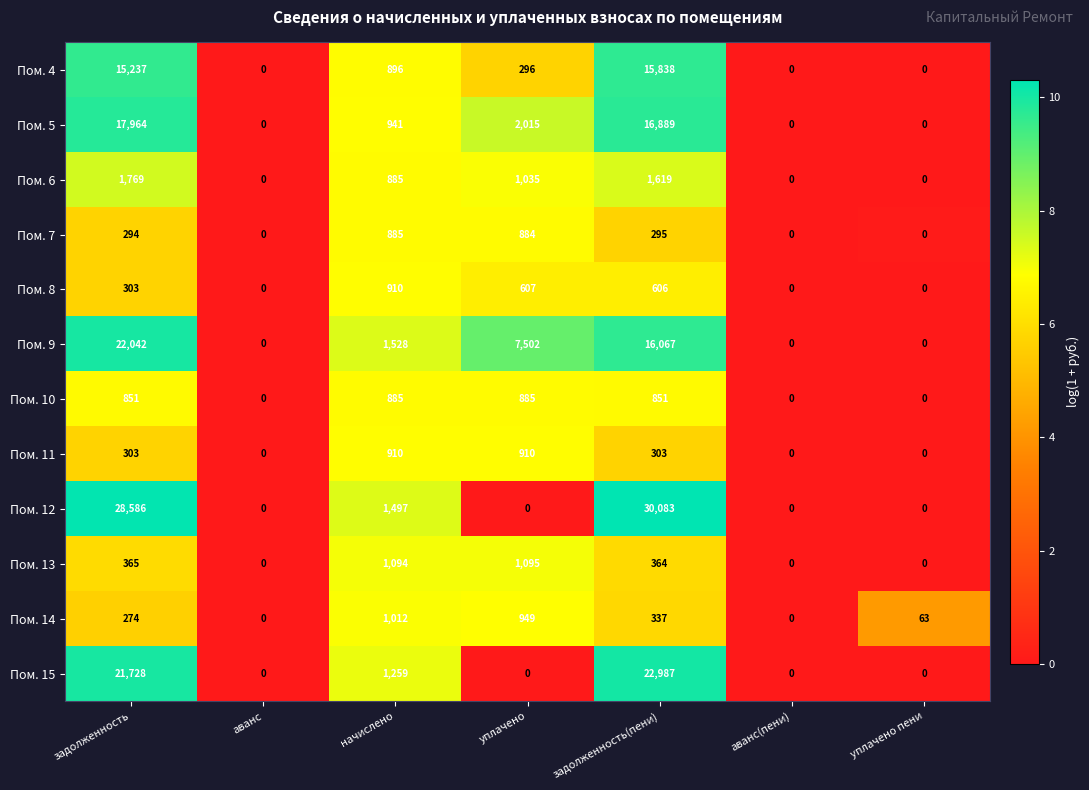

At which label does Пом. 13 reach its peak?

уплачено